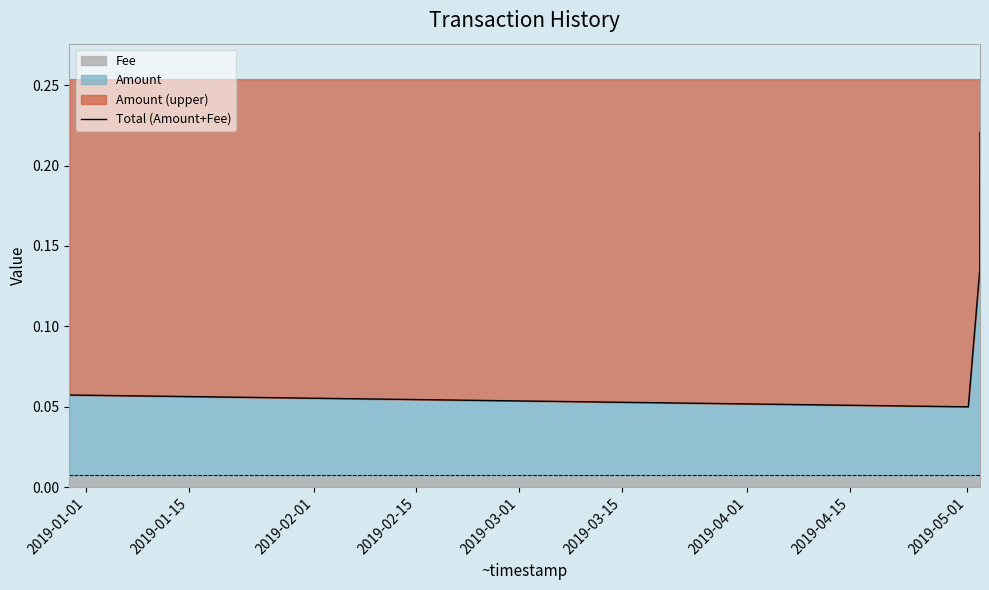

What position from the left is 2019-02-01?

3